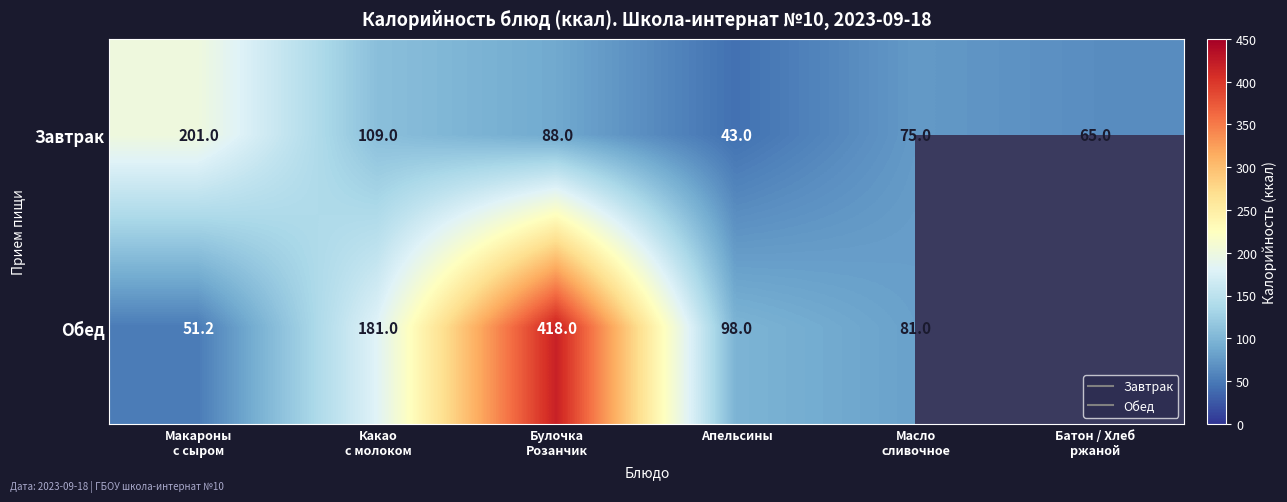

At how many categories does at least one series exceed 153?

3